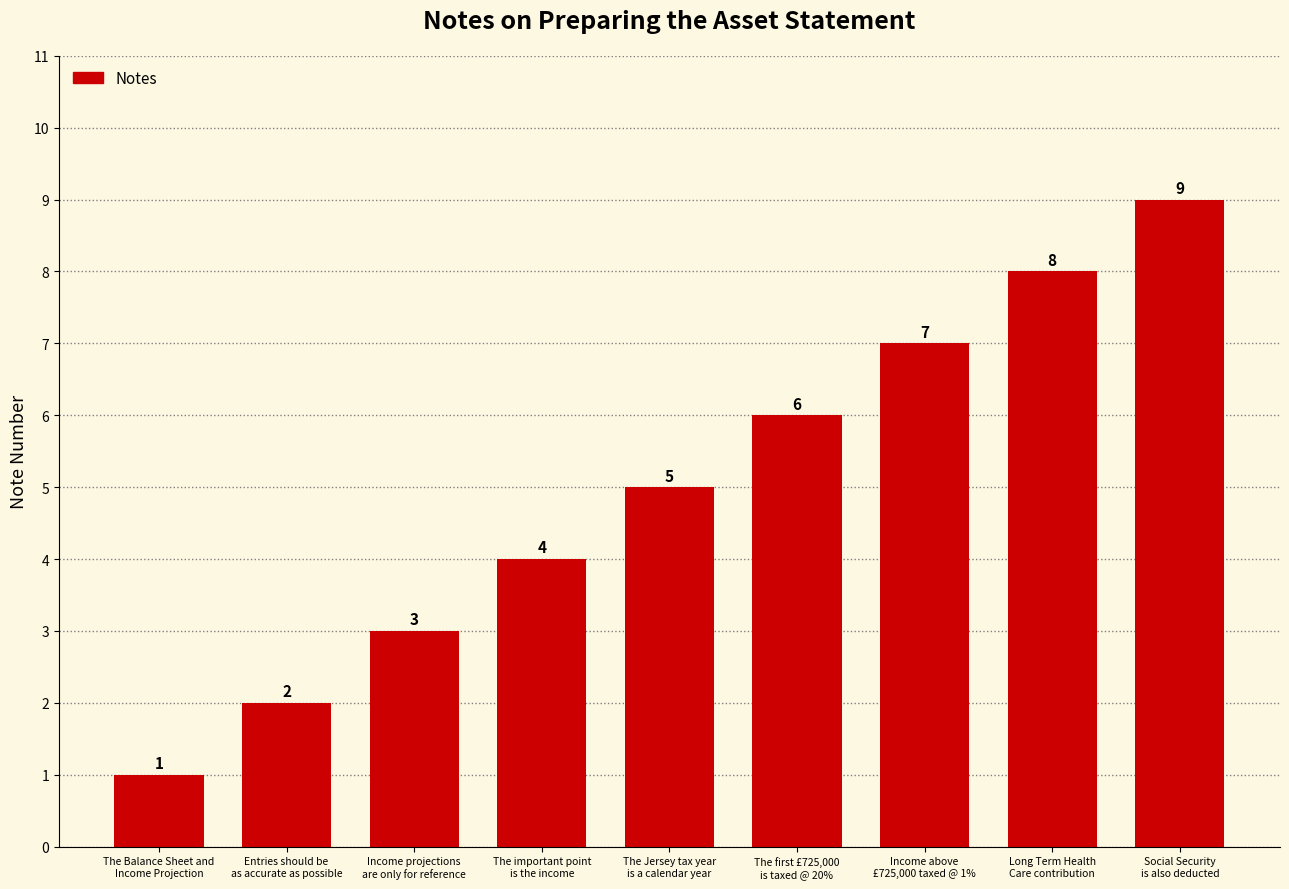

Which has a higher value, Income projections
are only for reference or Long Term Health
Care contribution?

Long Term Health
Care contribution